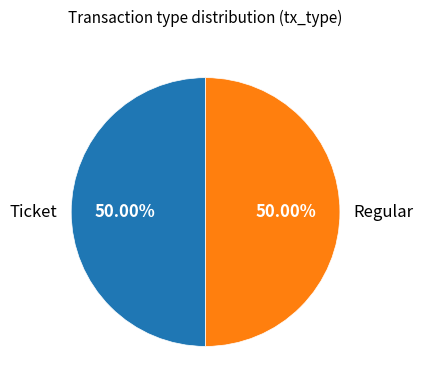

Do Regular and Ticket together represent more than half of the pie?

Yes